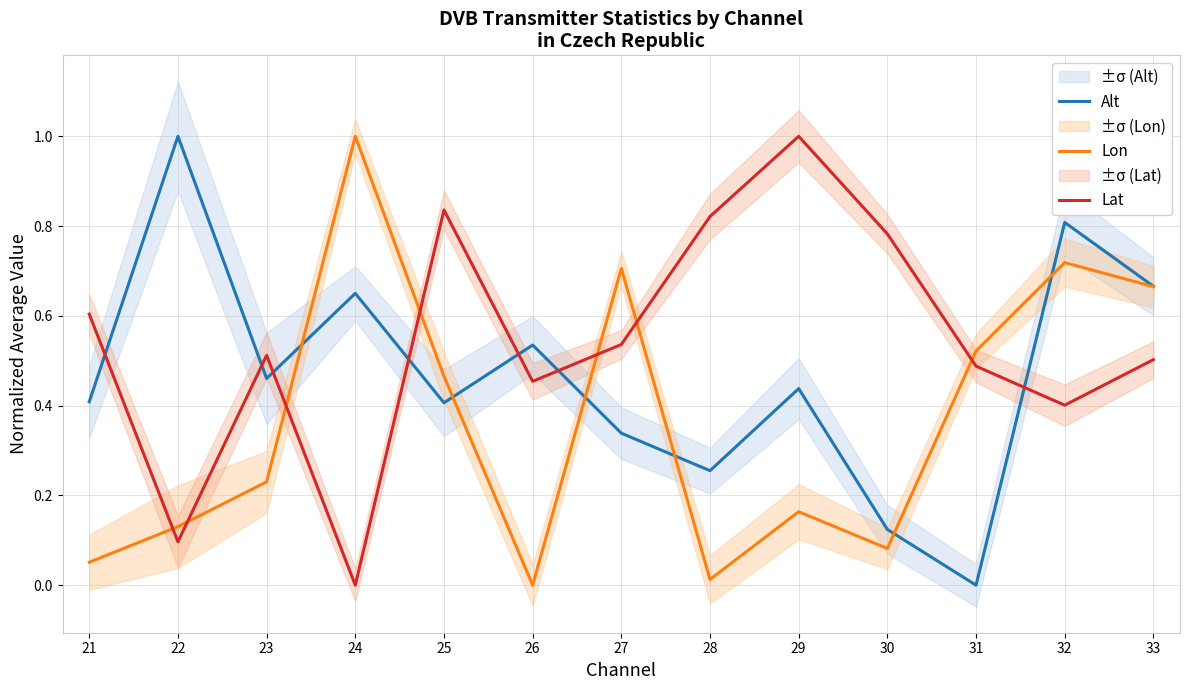

What is the difference between the maximum and minimum values in the Lat series?

1.0